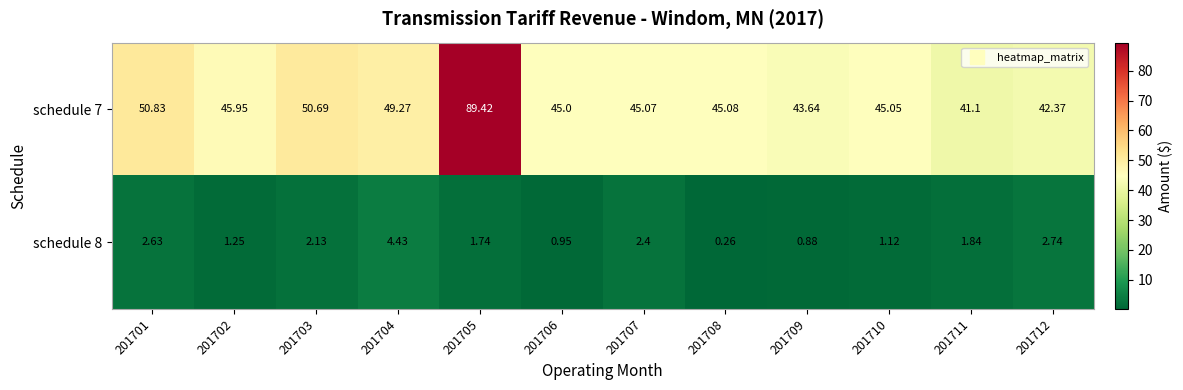

Is the value of schedule 7 at 201707 greater than the value of schedule 8 at 201703?

Yes